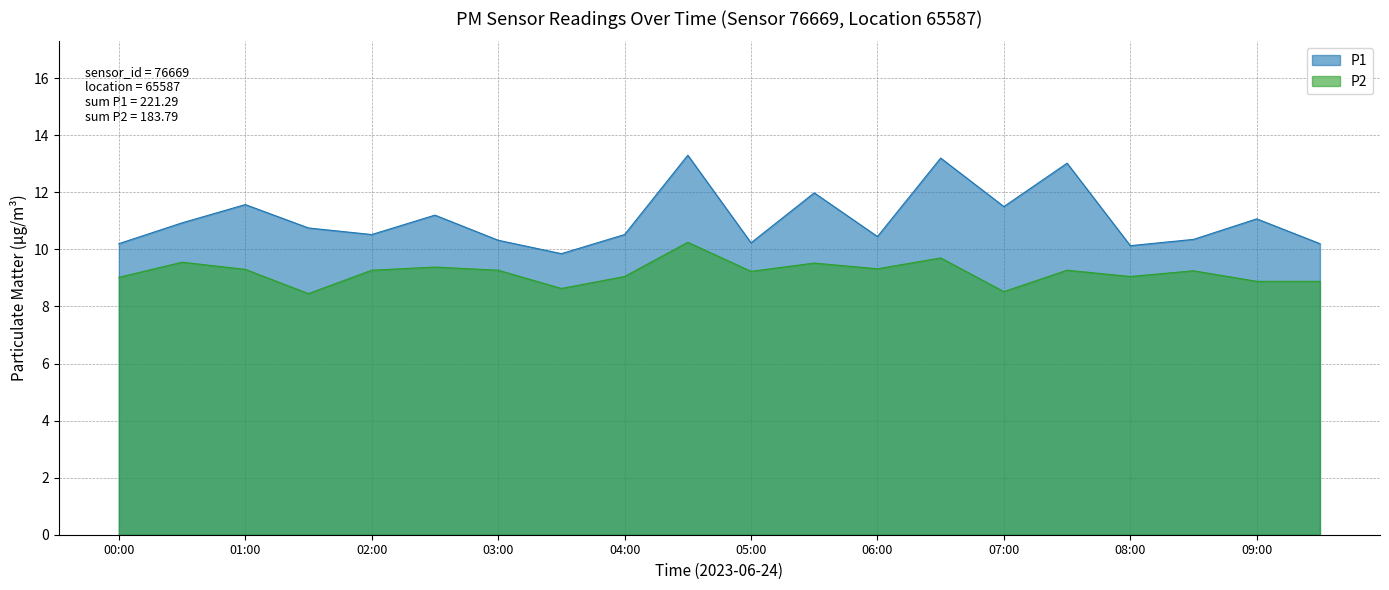

The P2 series shows 14.9 at 07:30. True or false?

False